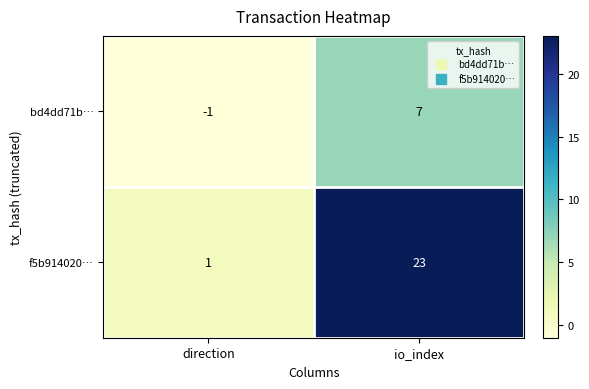

The value of bd4dd71b… at direction is -1. True or false?

True